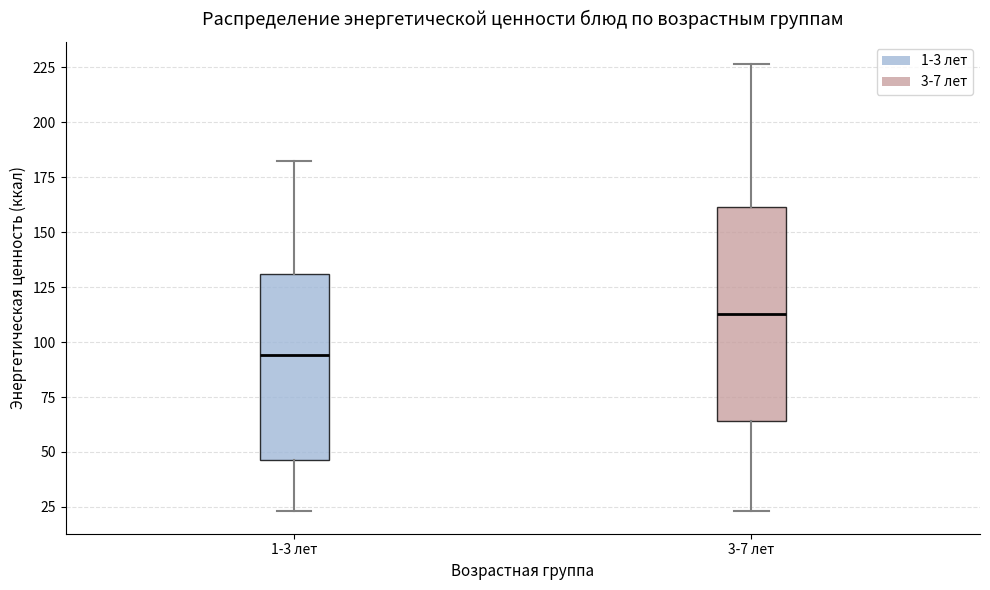

Where is the upper edge of the box for 1-3 лет on the y-axis? The values are not printed on the chart, so give them approximately, as read against the axis.

130